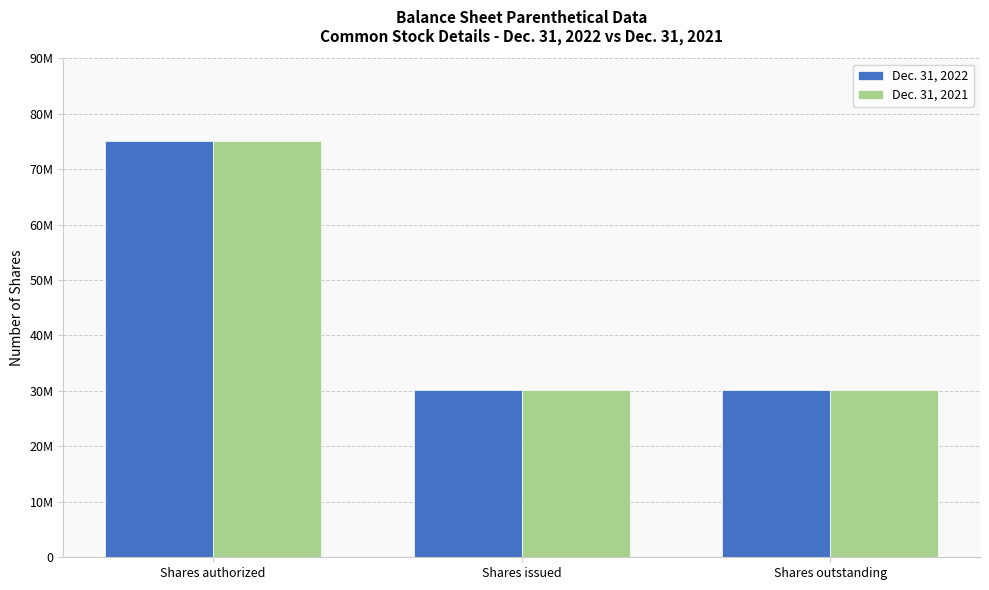

Reading left to right, list all the values displayed in this chart.

Dec. 31, 2022: 75000000	30125000	30125000
Dec. 31, 2021: 75000000	30125000	30125000